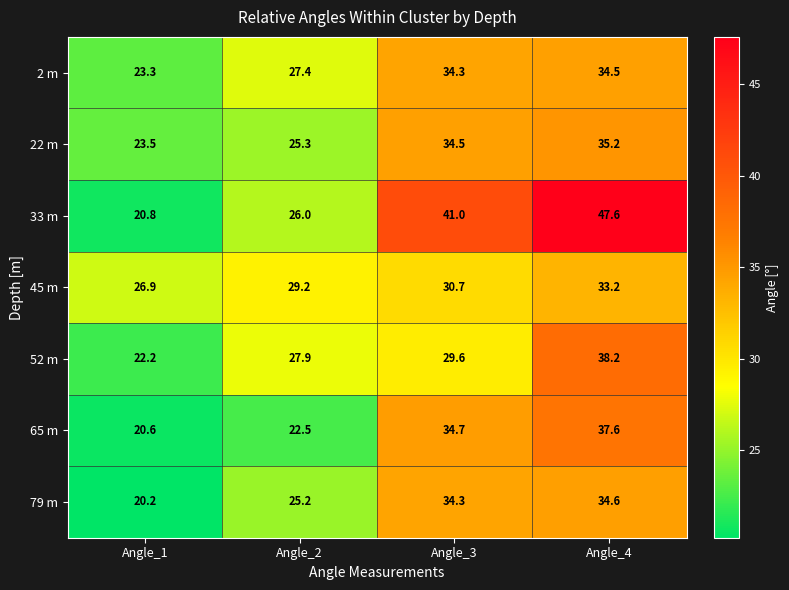

What is the difference between the second highest and second lowest values in the 79 m series?

9.1